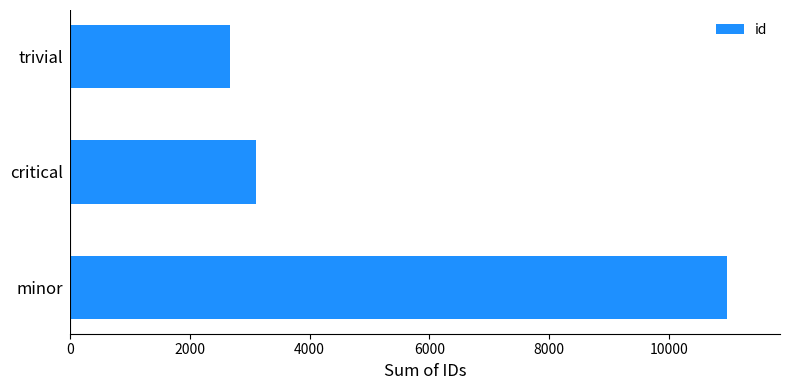

How many bars are there in total?

3